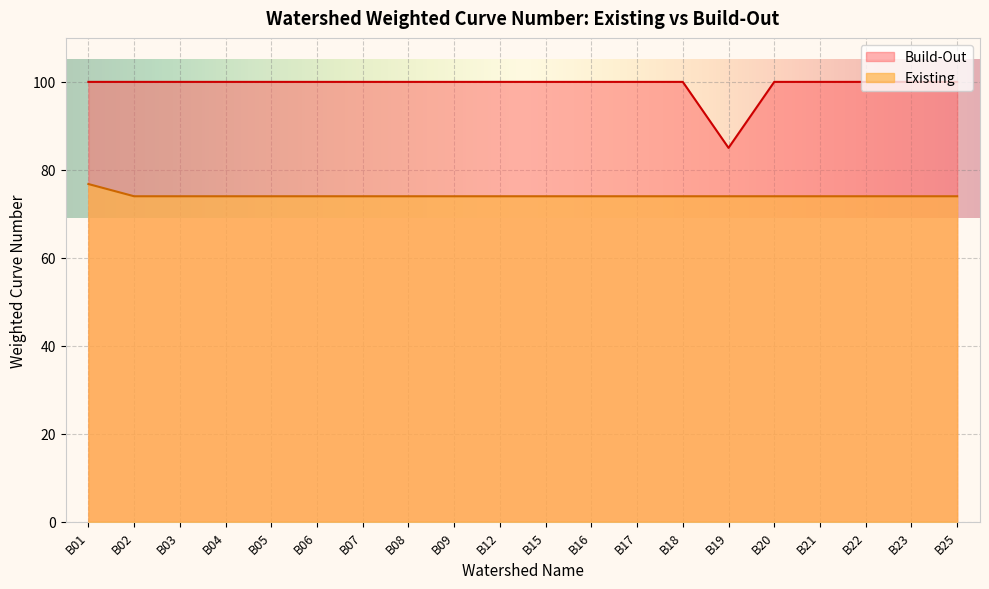

What is the sum of the Existing values at B12 and B20?

148.0